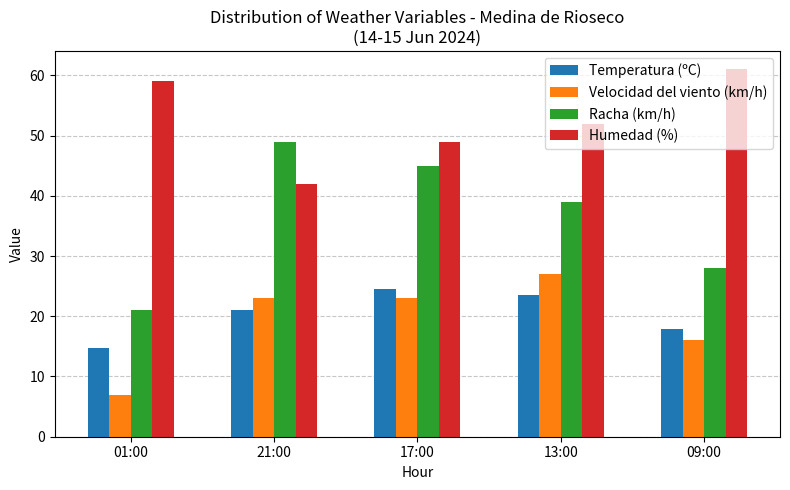

Reading left to right, what are all the values shown in this chart?

Temperatura (ºC): 14.7	21.1	24.5	23.5	17.9
Velocidad del viento (km/h): 7.0	23.0	23.0	27.0	16.0
Racha (km/h): 21.0	49.0	45.0	39.0	28.0
Humedad (%): 59.0	42.0	49.0	52.0	61.0